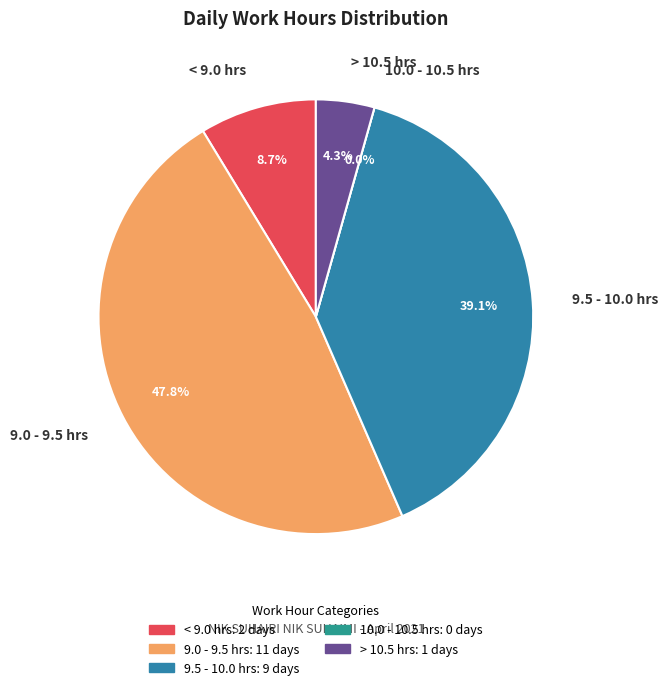

Is it true that 12-Mon is 1% of the pie?

False